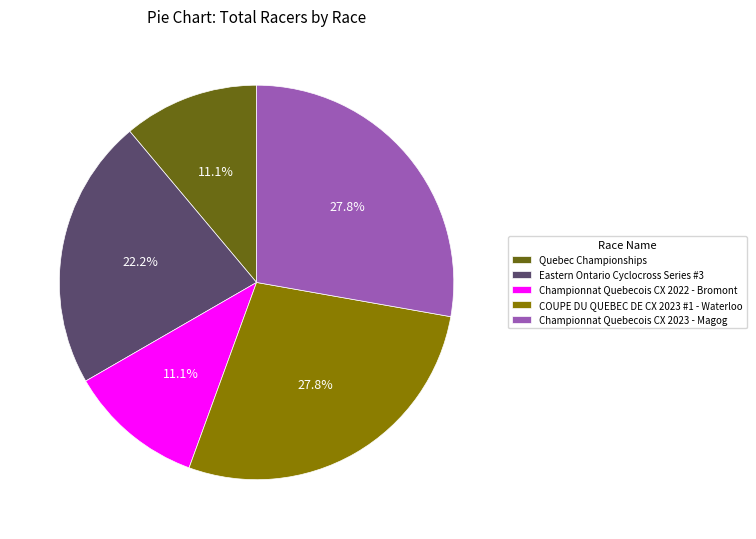

Is Eastern Ontario Cyclocross Series #3 the majority of the pie?

No